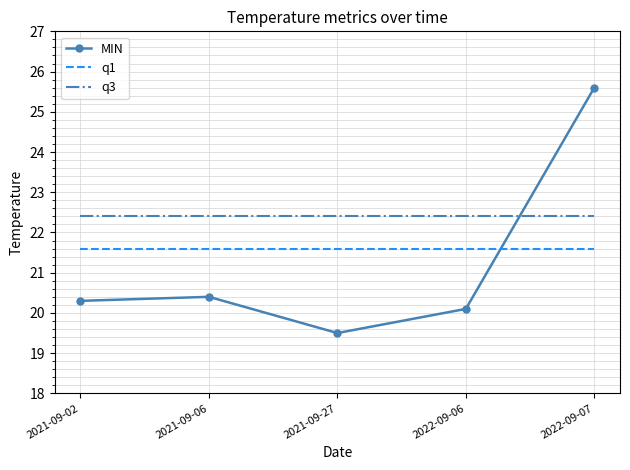

What is the minimum value shown in the chart?

19.5